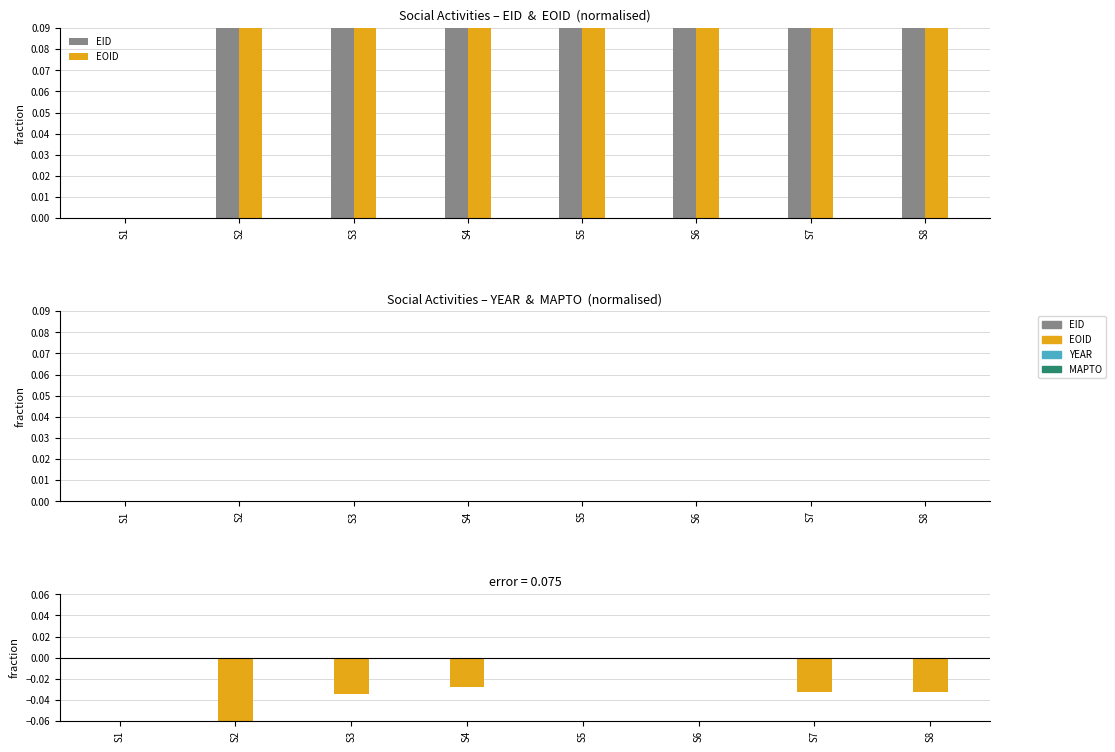

What is the sum of all EID − EOID values?

-0.6